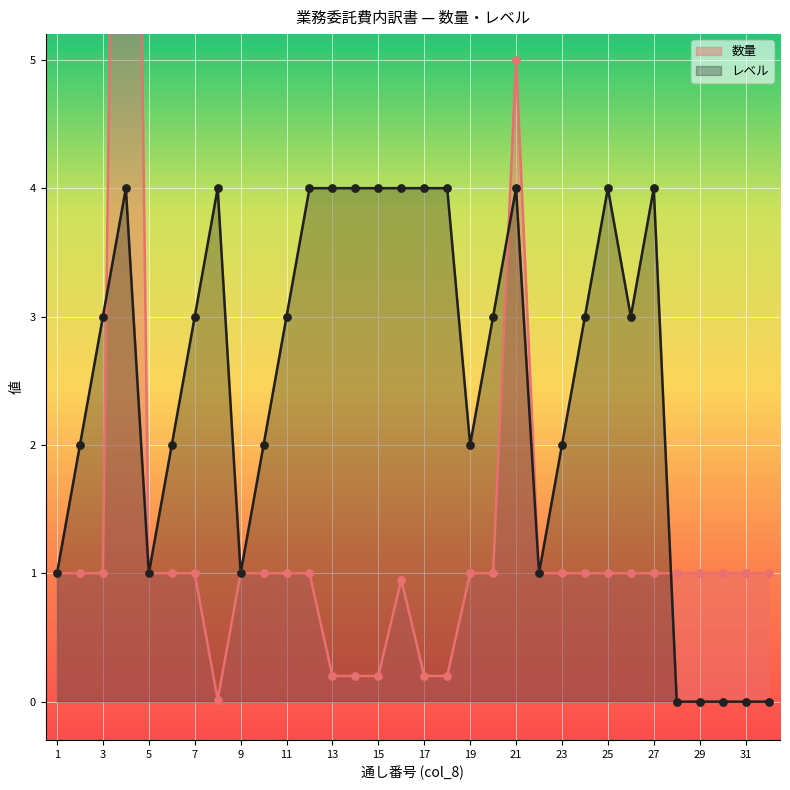

Which series has the largest Y range (max minus min)?

数量